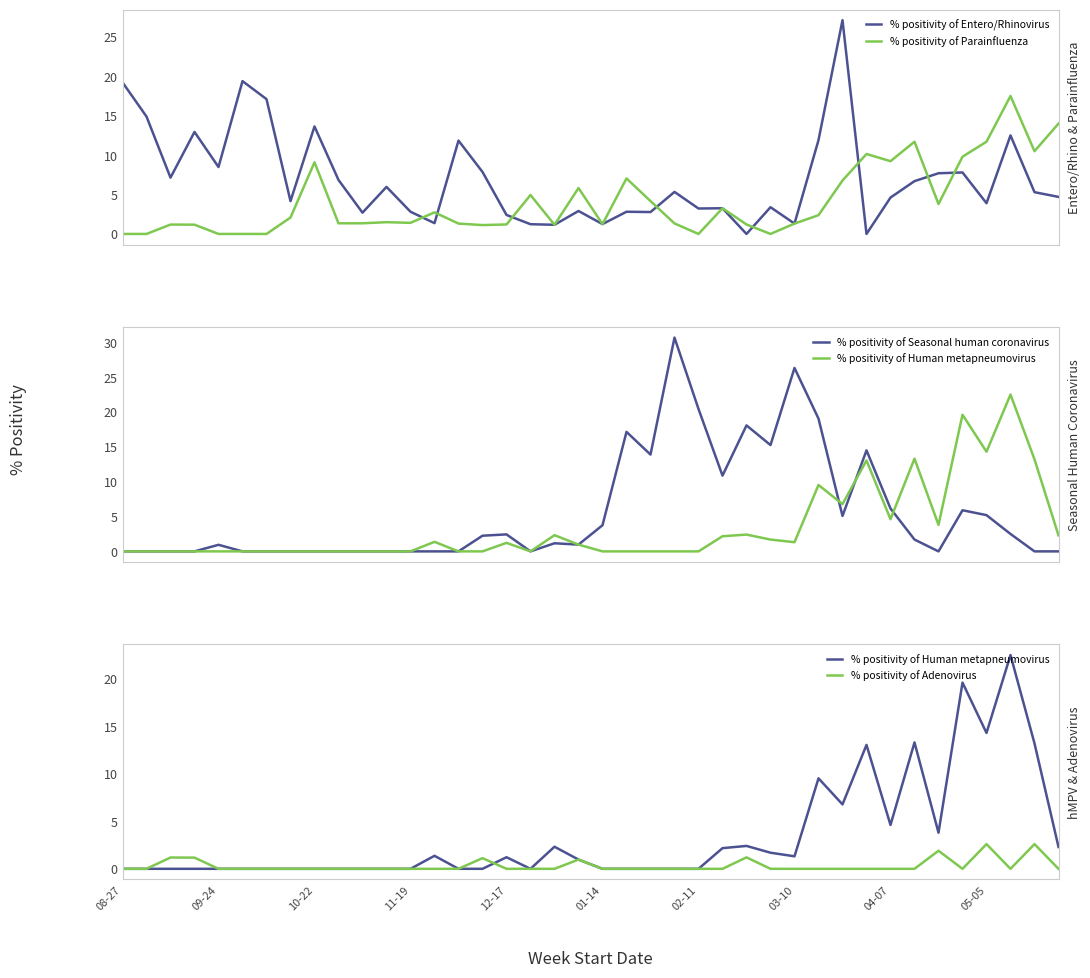

What is the difference between the maximum and minimum values in the % positivity of Seasonal human coronavirus series?

30.7